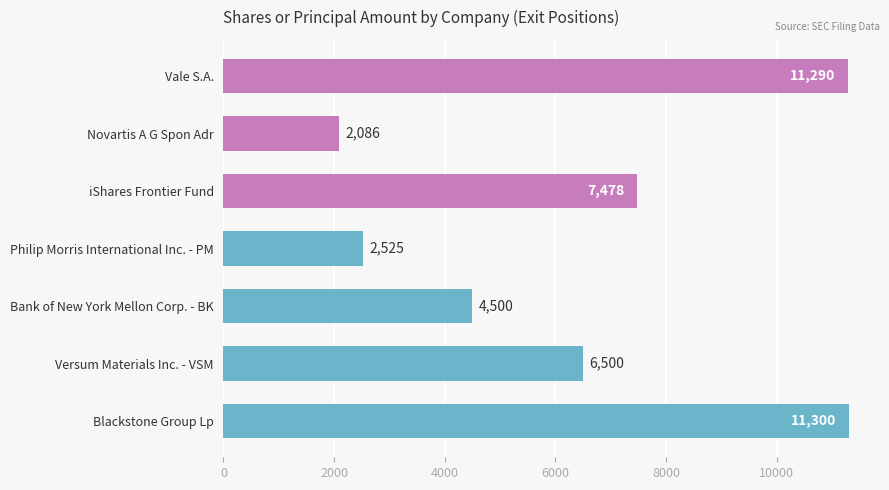

Rank the categories by value from lowest to highest.

Novartis A G Spon Adr, Philip Morris International Inc. - PM, Bank of New York Mellon Corp. - BK, Versum Materials Inc. - VSM, iShares Frontier Fund, Vale S.A., Blackstone Group Lp